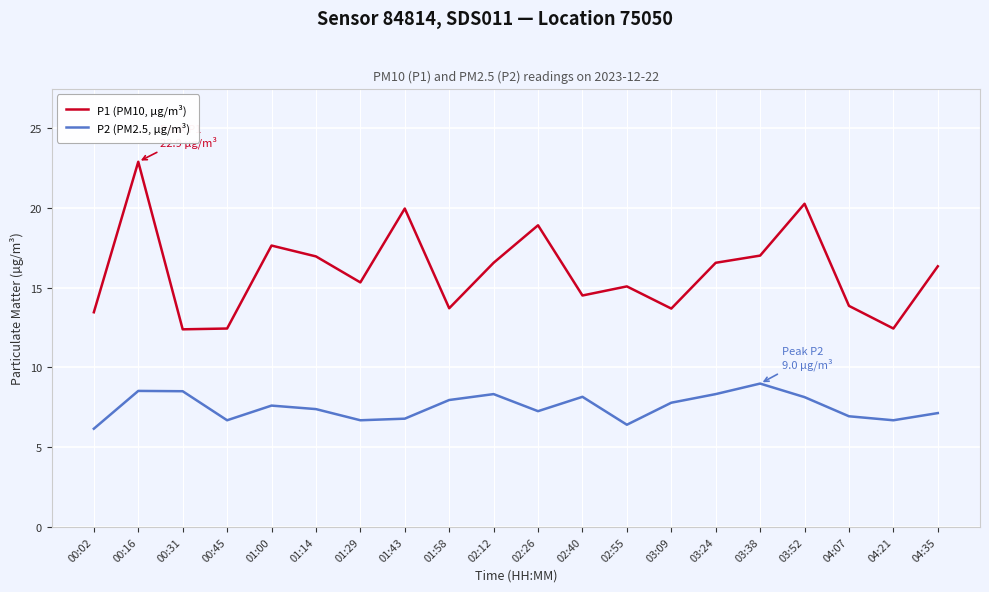

Does the chart display data point markers on the line(s)?

No